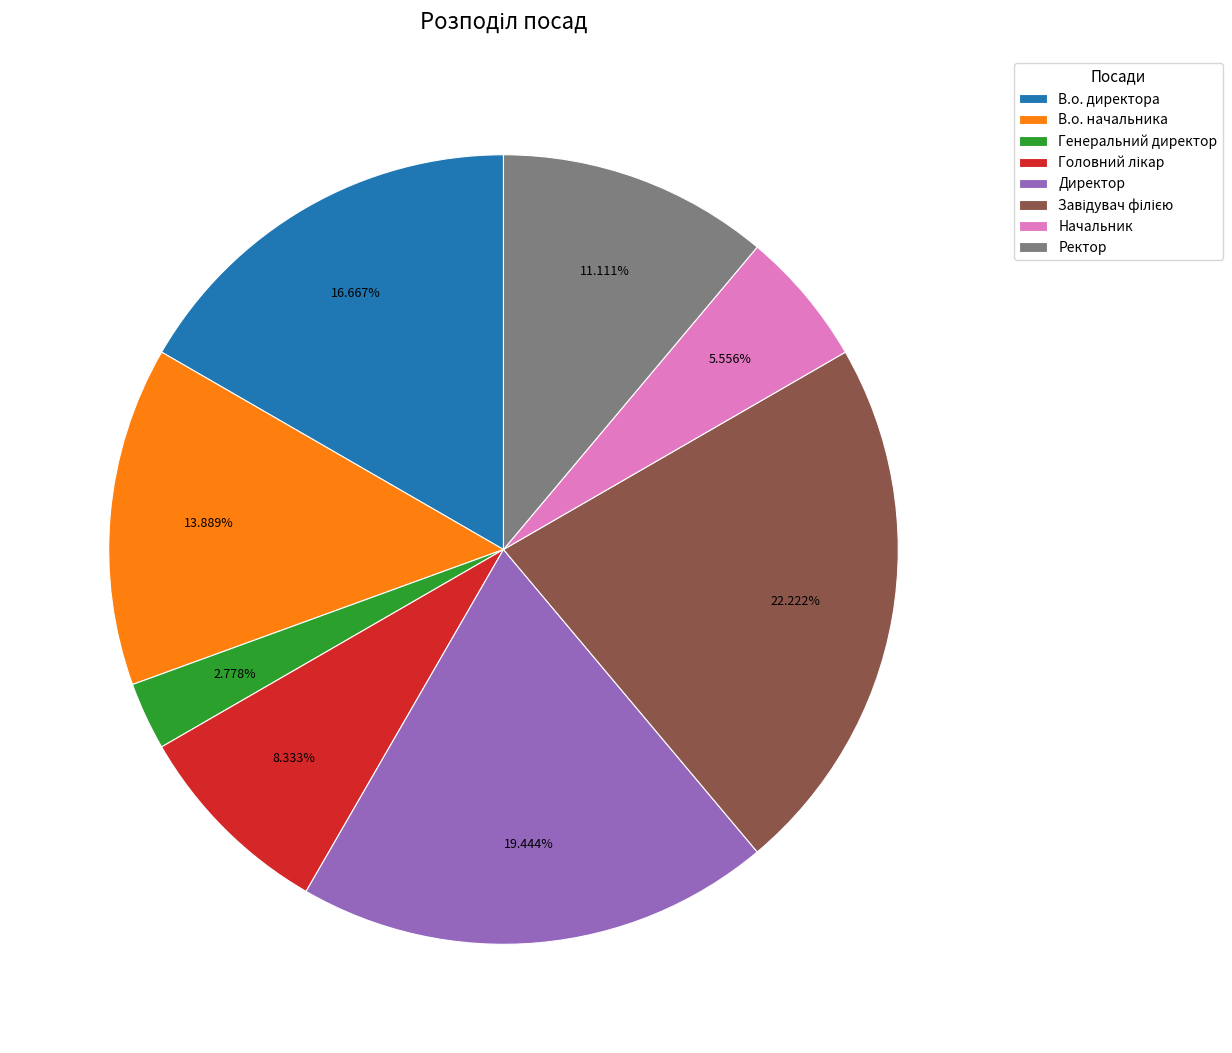

To the nearest percent, what percentage of the pie is В.о. начальника?

14%